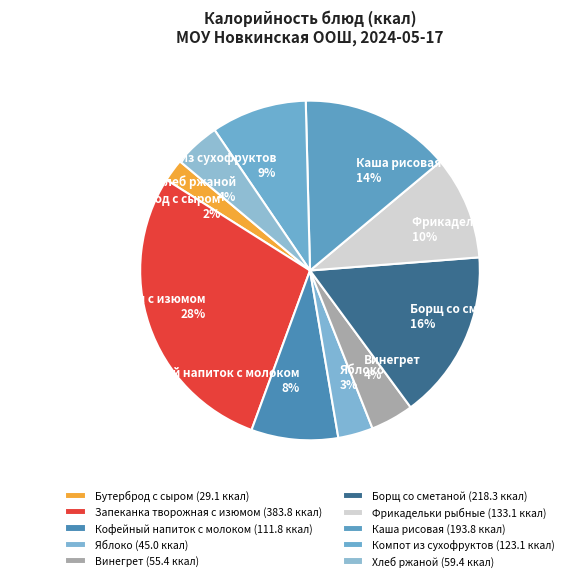

To the nearest percent, what is the average slice percentage?

10%